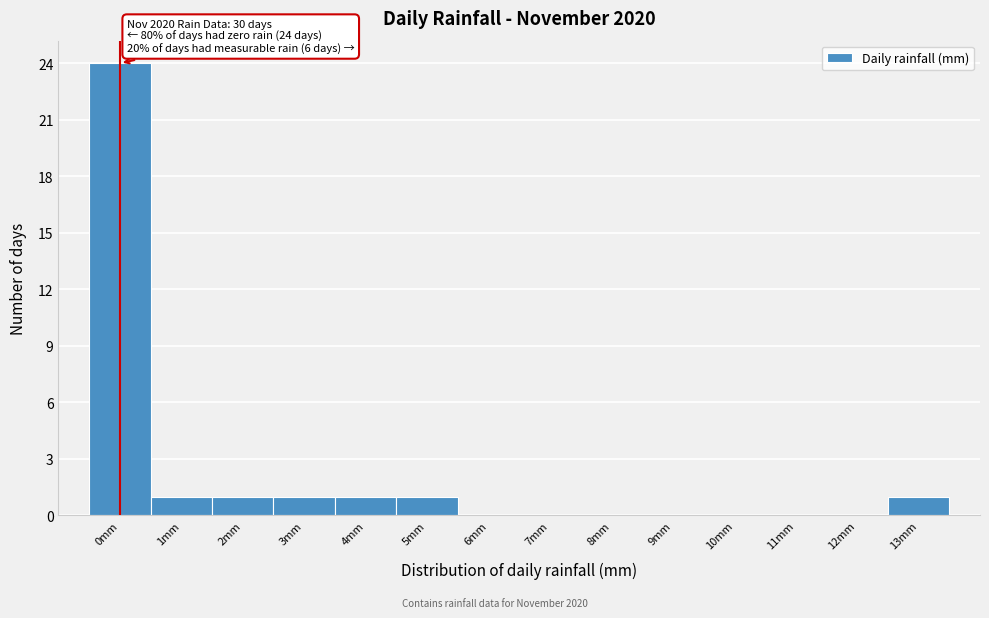

Over which range of the x-axis is the bar tallest?

-0.5 to 0.5